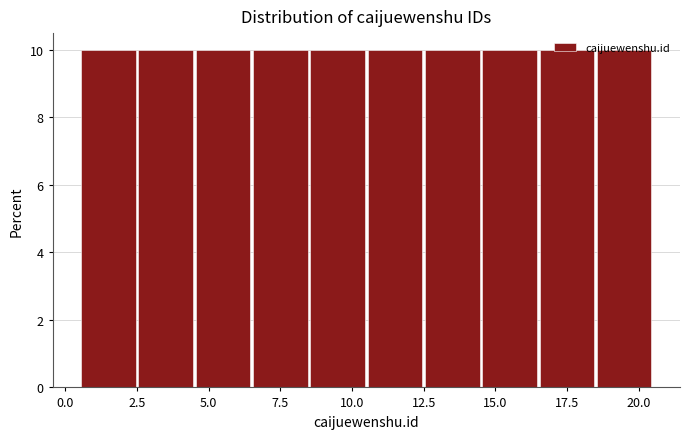

How tall is the bar that spans 6.5 to 8.5 on the x-axis? The values are not printed on the chart, so give them approximately, as read against the axis.

10